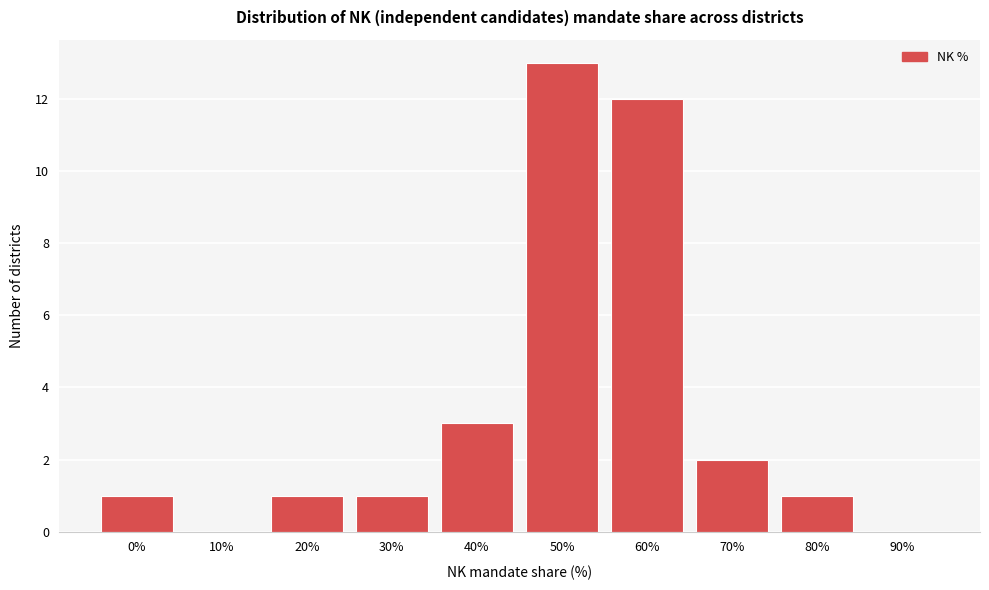

Reading left to right, list all the values displayed in this chart.

0%=1	10%=0	20%=1	30%=1	40%=3	50%=13	60%=12	70%=2	80%=1	90%=0